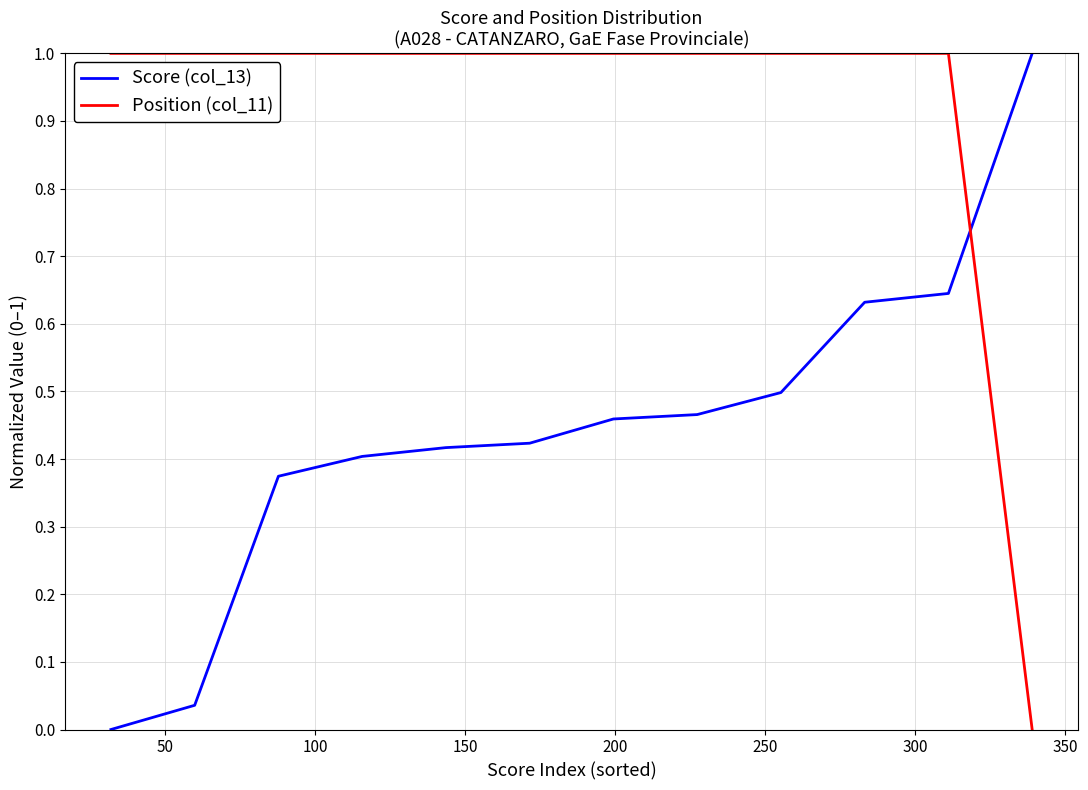

What is the maximum value for Position (col_11)?

1.0